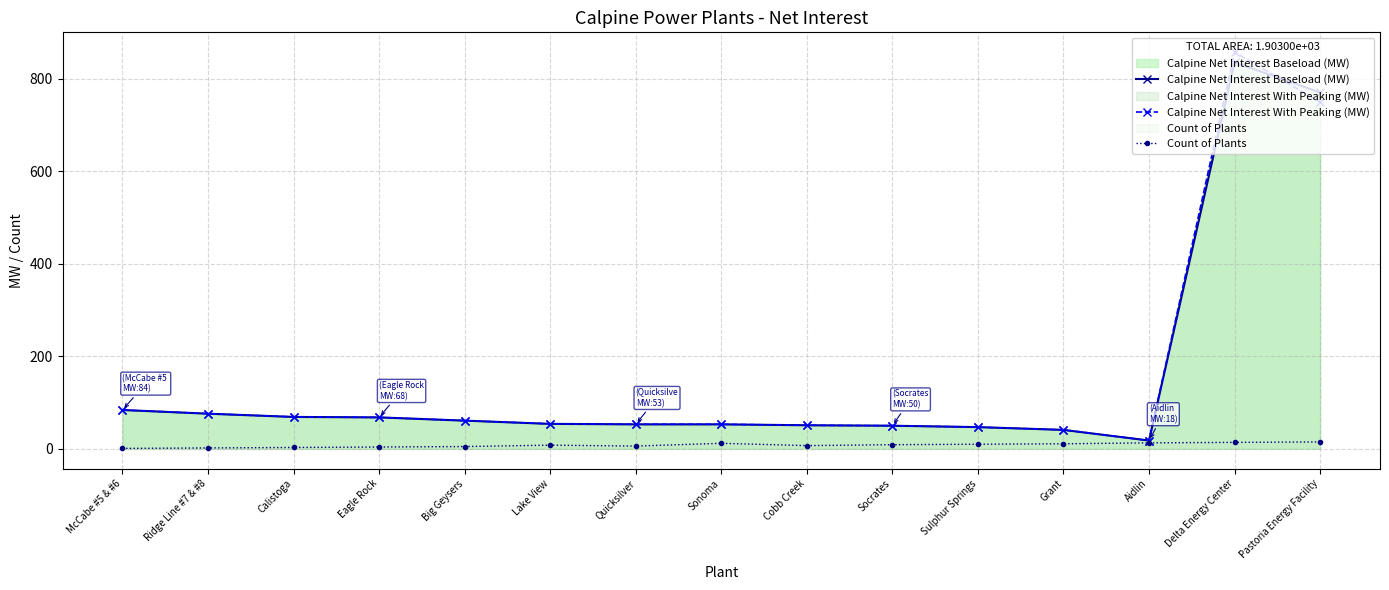

True or false: Count of Plants and Calpine Net Interest Baseload (MW) intersect in this chart.

False